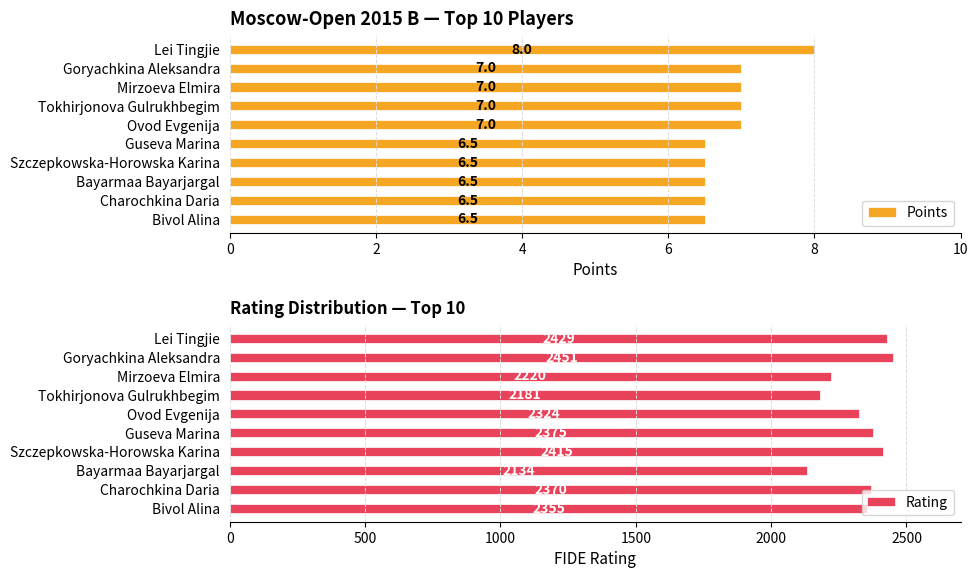

At which label does Points reach its peak?

Lei Tingjie